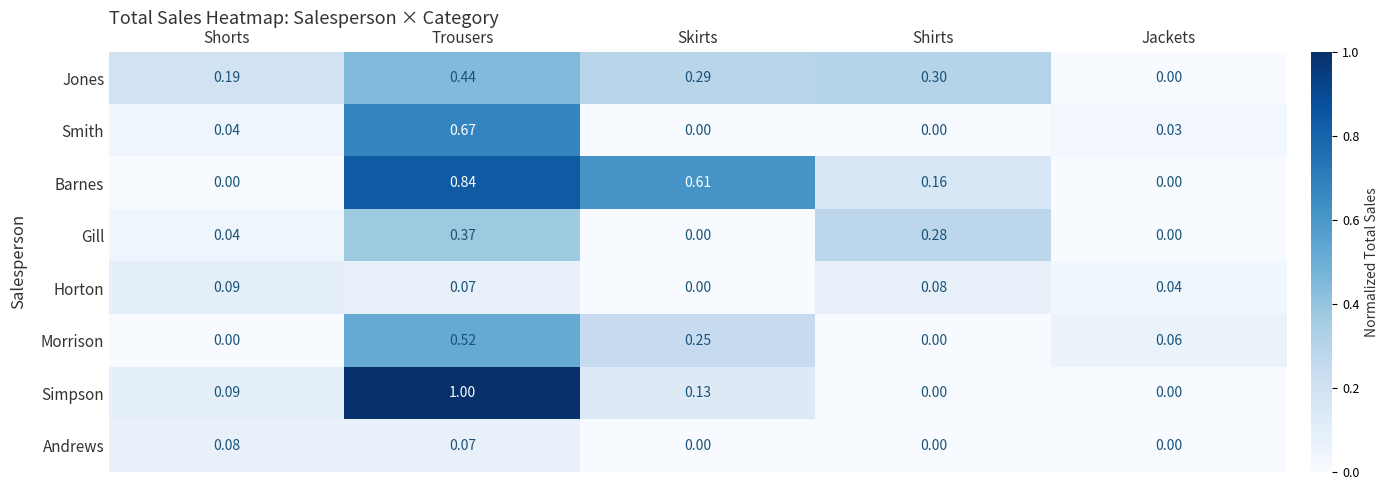

List the series in order of their peak value, highest first.

Simpson, Barnes, Smith, Morrison, Jones, Gill, Horton, Andrews